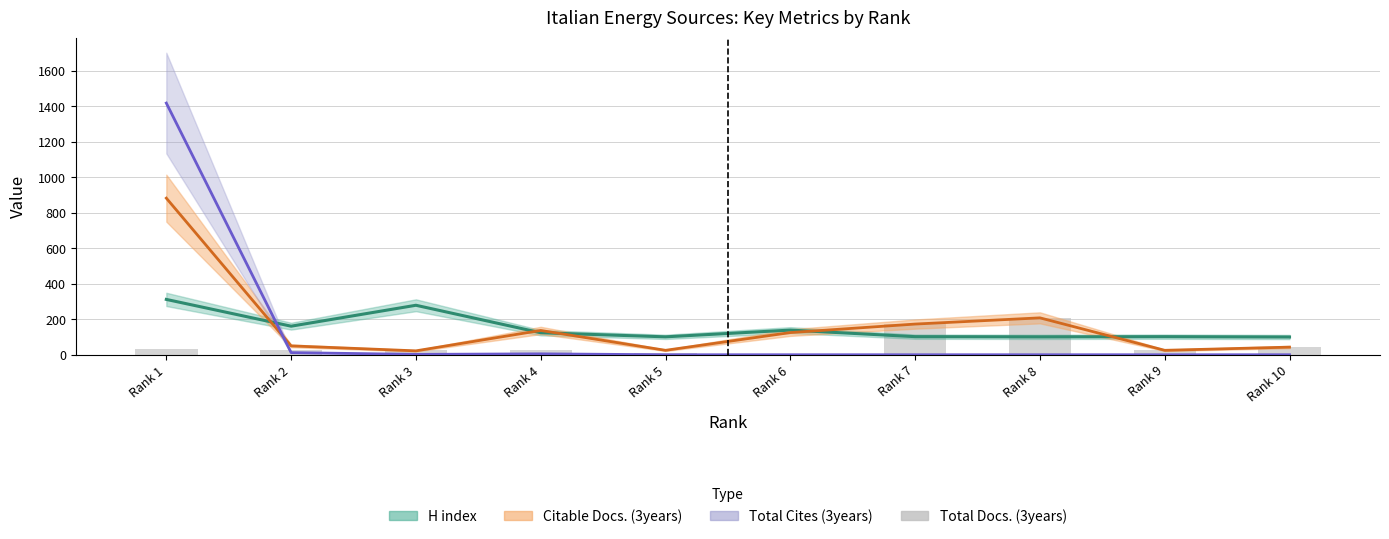

Where does the data first go above 29?

Rank 1